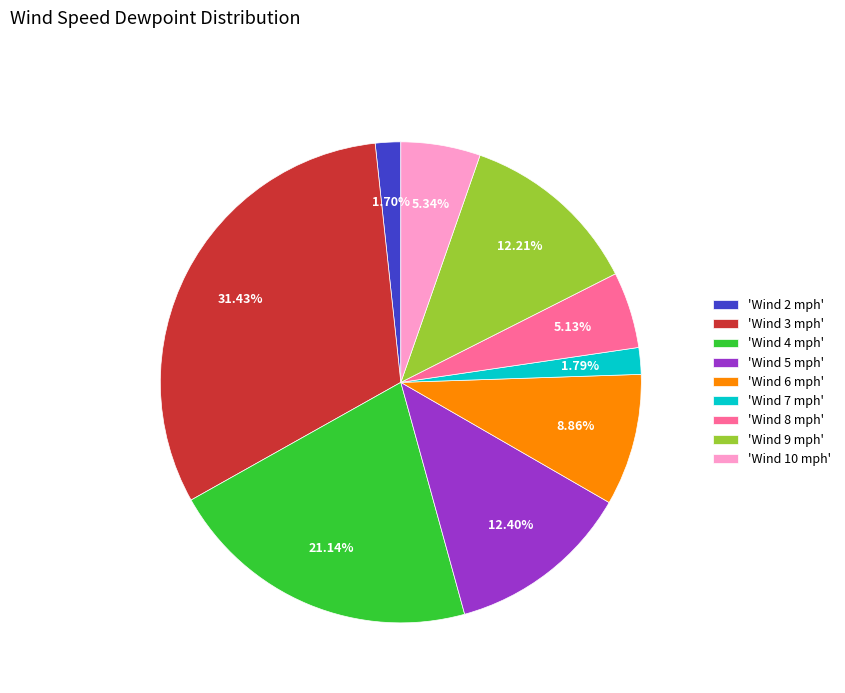

How many segments does this pie chart have?

9